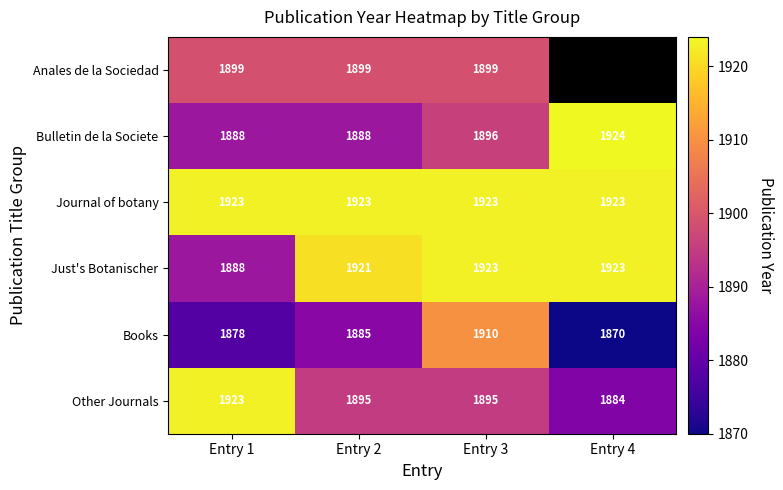

Rank the series at Entry 2 from highest to lowest value.

Journal of botany, Just's Botanischer, Anales de la Sociedad, Other Journals, Bulletin de la Societe, Books